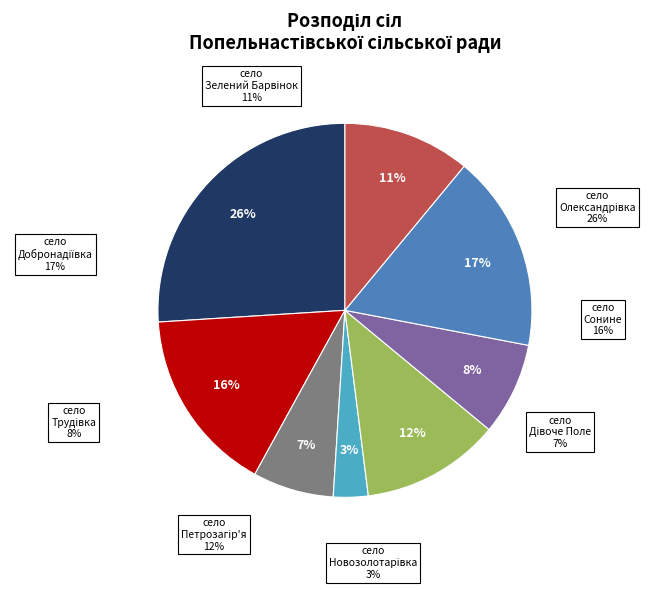

How many slices are in this pie chart?

8